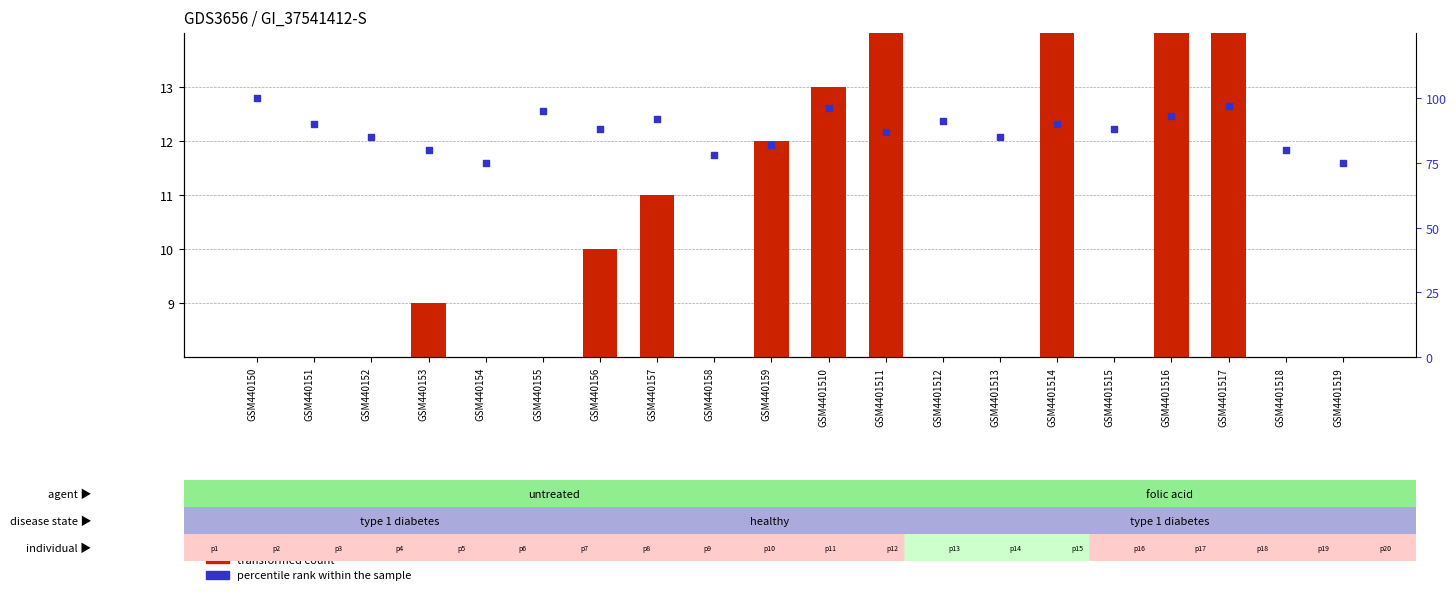

Which series has the widest spread of Y values?

percentile rank within the sample